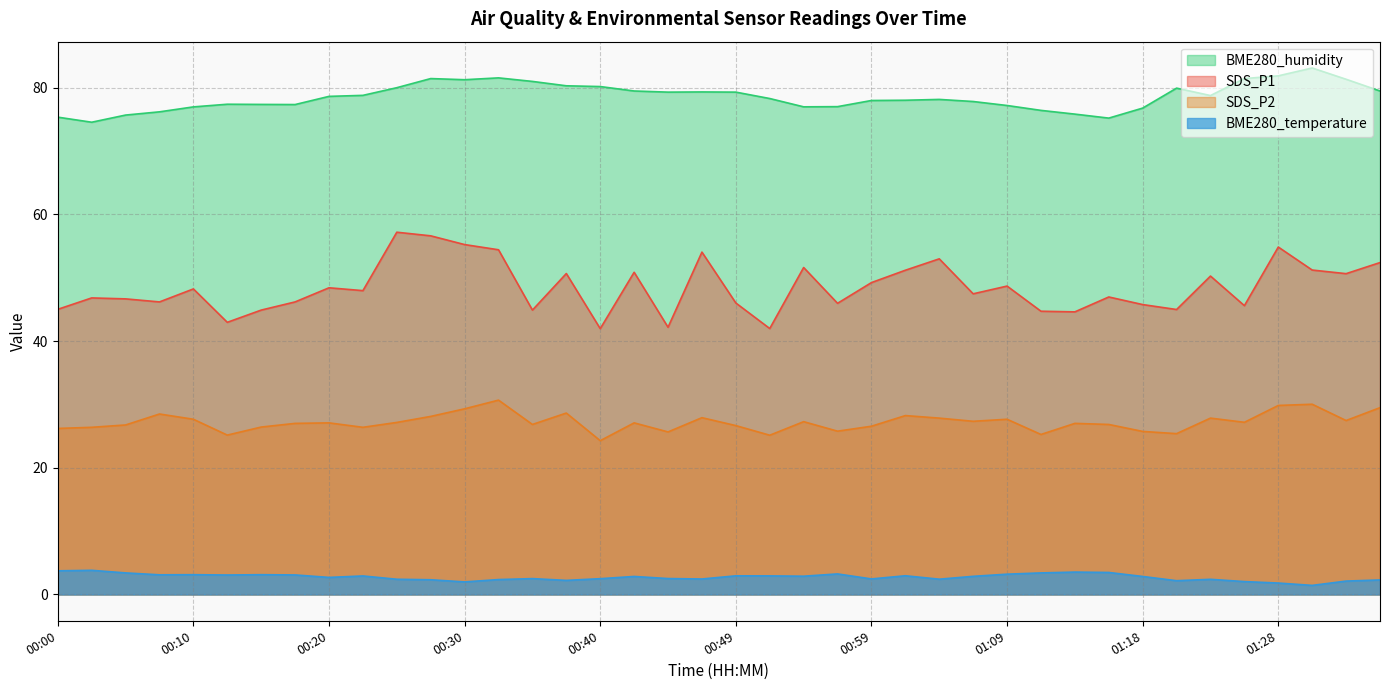

True or false: SDS_P2 and SDS_P1 intersect in this chart.

False